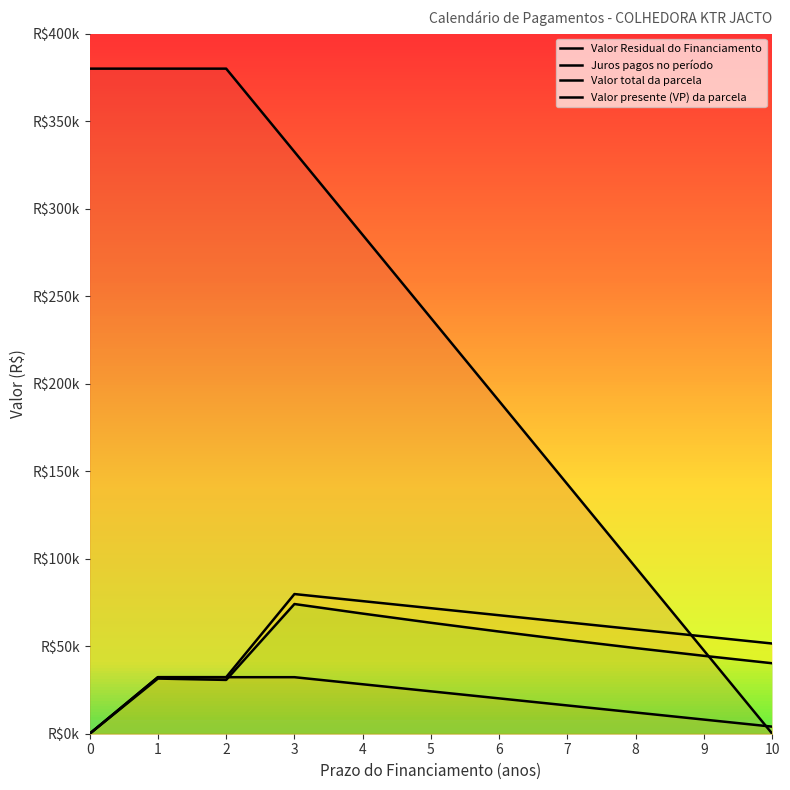

Reading left to right, list all the values displayed in this chart.

Valor Residual do Financiamento: 380000.0	380000.0	380000.0	332500.0	285000.0	237500.0	190000.0	142500.0	95000.0	47500.0	0.0
Juros pagos no período: 0.0	32300.0	32300.0	32300.0	28262.5	24225.0	20187.5	16150.0	12112.5	8075.0	4037.5
Valor total da parcela: 0.0	32300.0	32300.0	79800.0	75762.5	71725.0	67687.5	63650.0	59612.5	55575.0	51537.5
Valor presente (VP) da parcela: 0.0	31512.2	30743.6	74102.2	68637.1	63394.4	58366.7	53546.5	48926.8	44500.5	40261.0